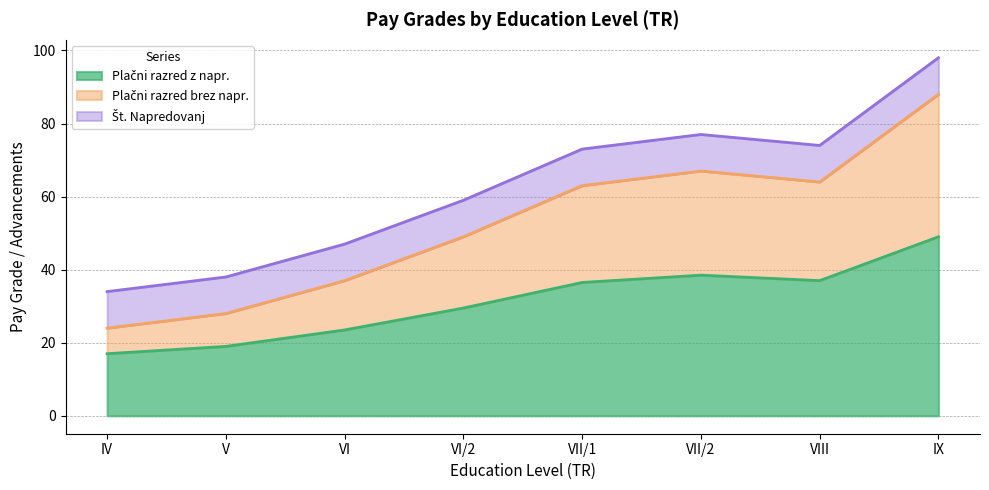

What is the total value across all series at VII/2?

77.0